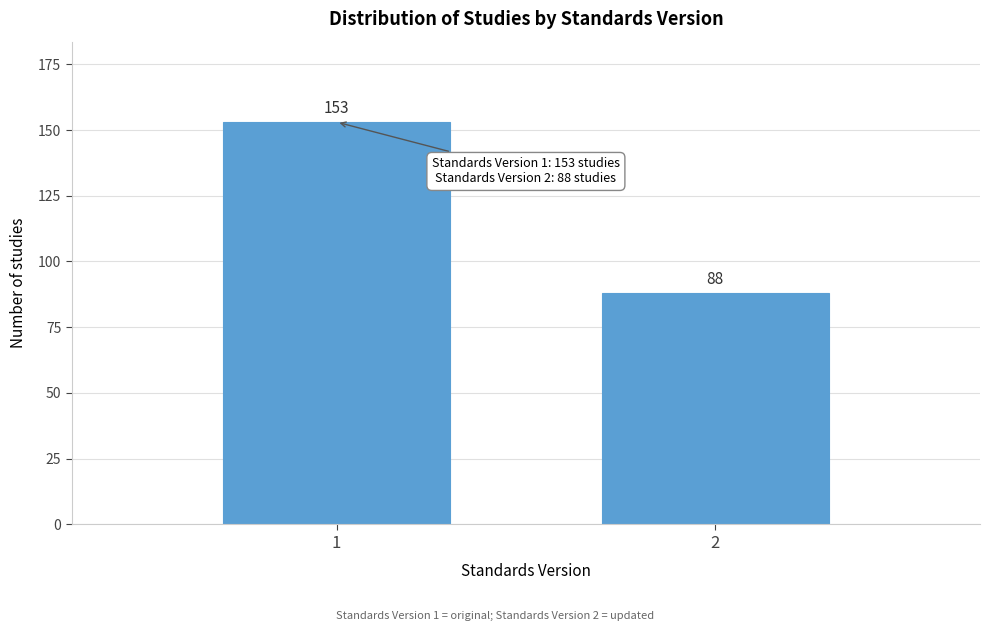

Reading left to right, extract all data points from this chart.

1=153	2=88